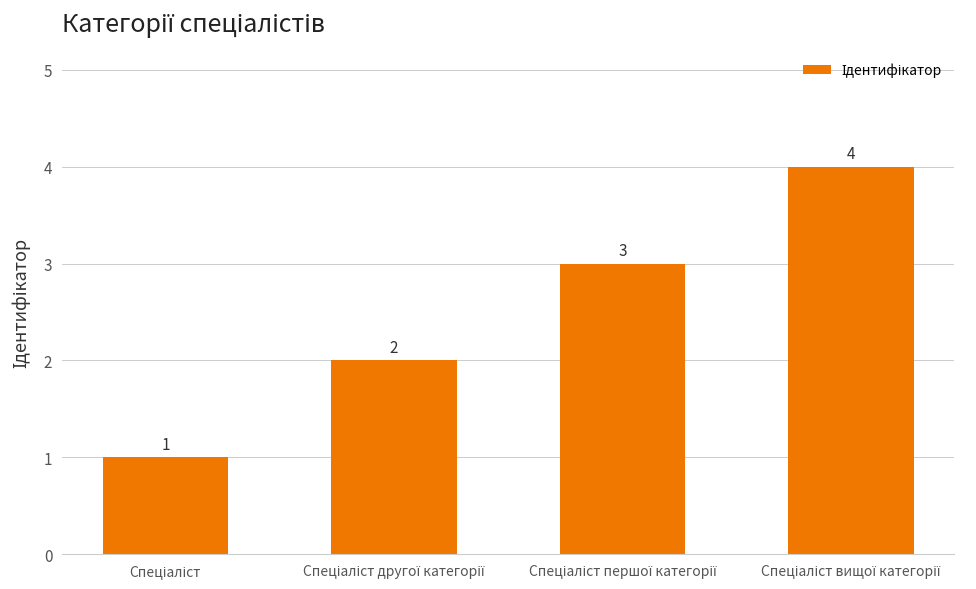

What is the minimum value shown in the chart?

1